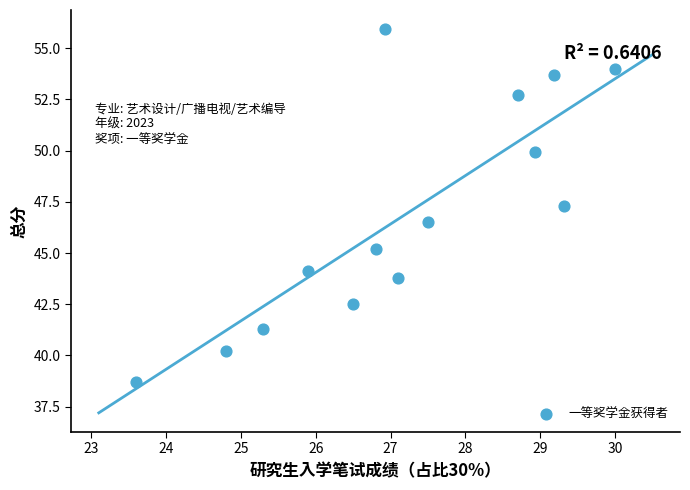

What is the range of Y values (max minus min)?

17.2